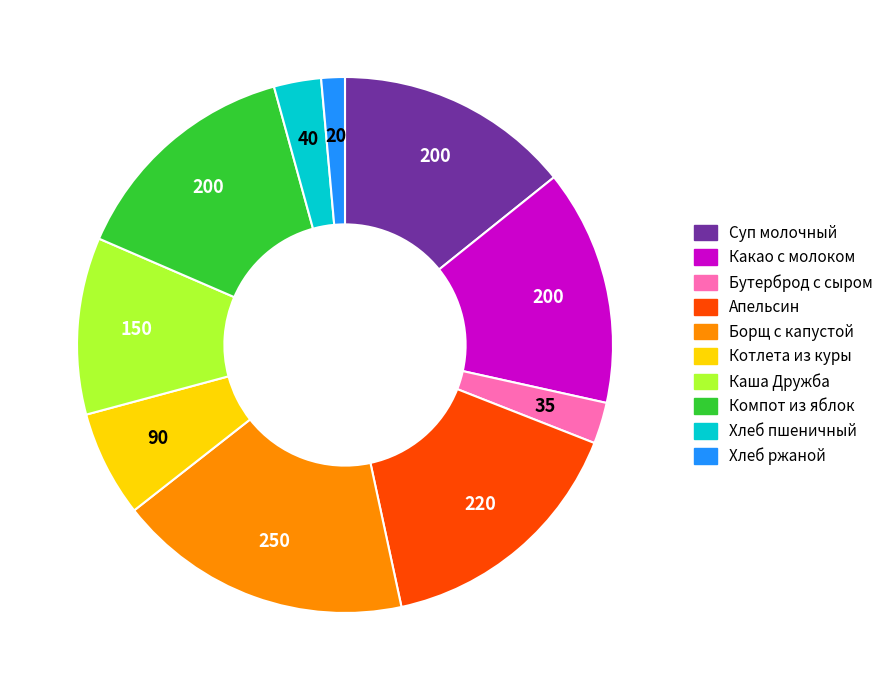

True or false: Котлета из куры accounts for 6% of the total.

True